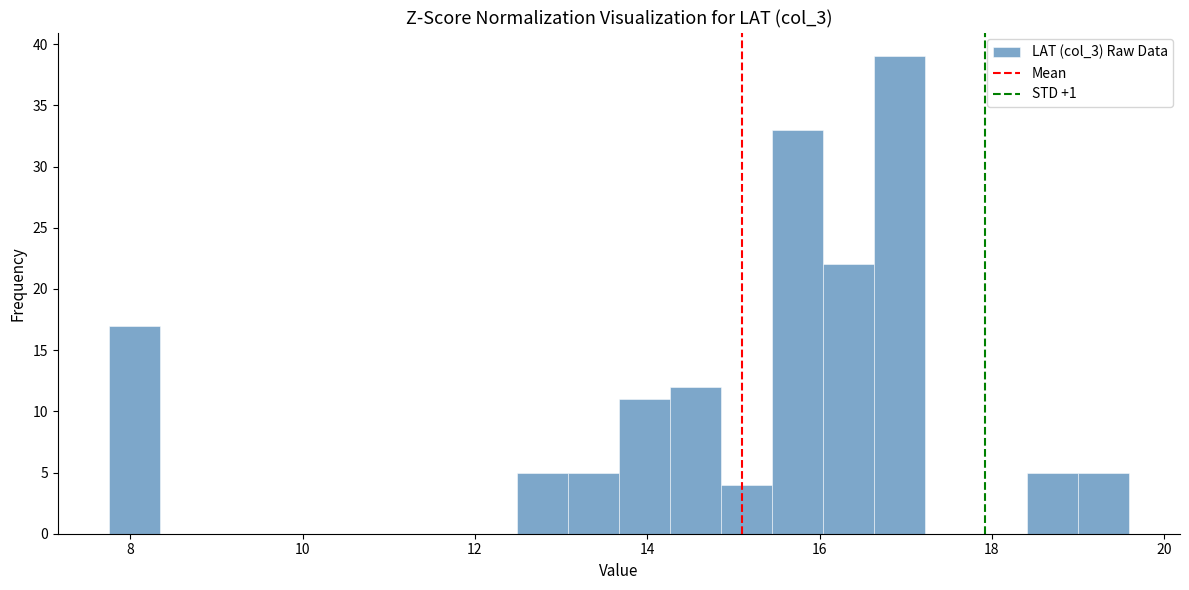

Read against the x-axis, roughly where is the centre of the tallest bar?

17.0